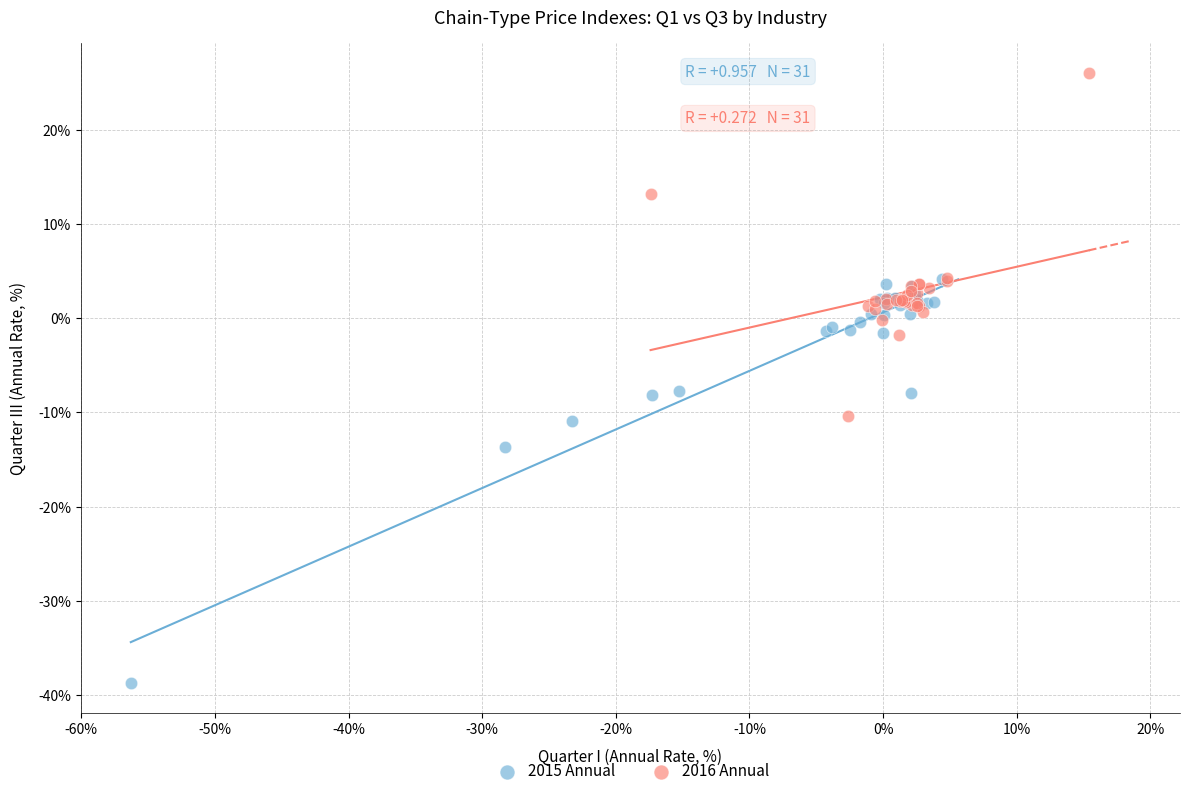

Which series reaches the minimum Y coordinate?

2015 Annual